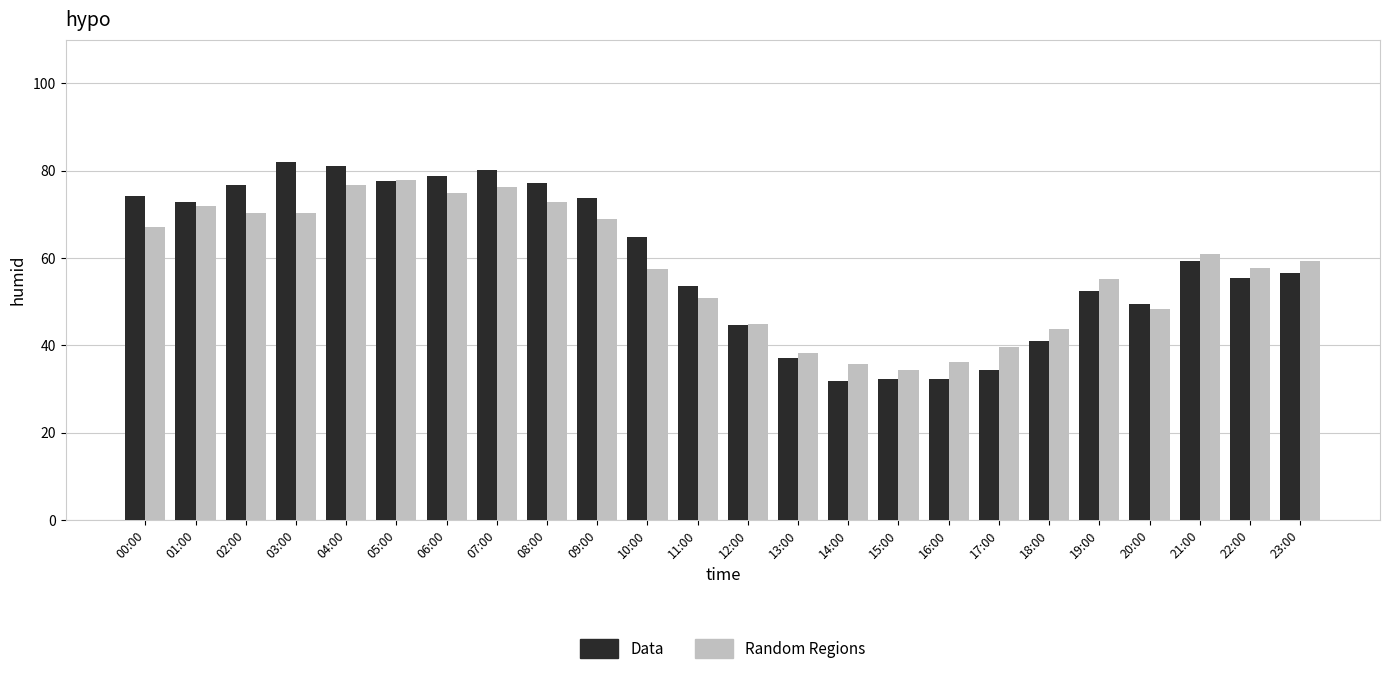

What is the difference between the second highest and second lowest values in the Data series?

48.7